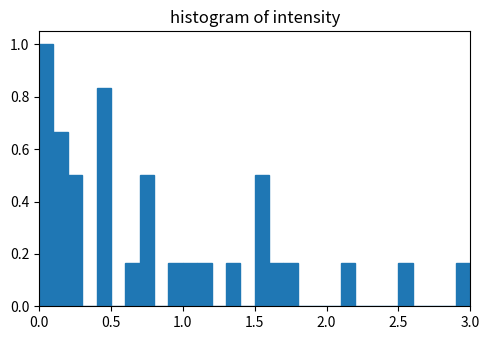

Read against the x-axis, roughly where is the centre of the tallest bar?

0.05